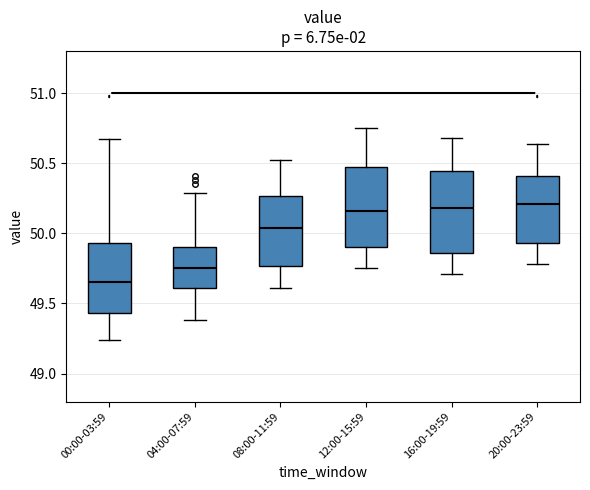

Reading left to right, transcribe this box plot: for each box, give where its median line is, the range the box spans, and where its two whiskers end, as read against the y-axis. The values are not printed on the chart, so give them approximately, as read against the axis.

00:00-03:59: median 49.65, box 49.45 to 49.95, whiskers 49.25 to 50.65
04:00-07:59: median 49.75, box 49.60 to 49.90, whiskers 49.40 to 50.30
08:00-11:59: median 50.05, box 49.75 to 50.25, whiskers 49.60 to 50.50
12:00-15:59: median 50.15, box 49.90 to 50.45, whiskers 49.75 to 50.75
16:00-19:59: median 50.20, box 49.85 to 50.45, whiskers 49.70 to 50.70
20:00-23:59: median 50.20, box 49.95 to 50.40, whiskers 49.80 to 50.65